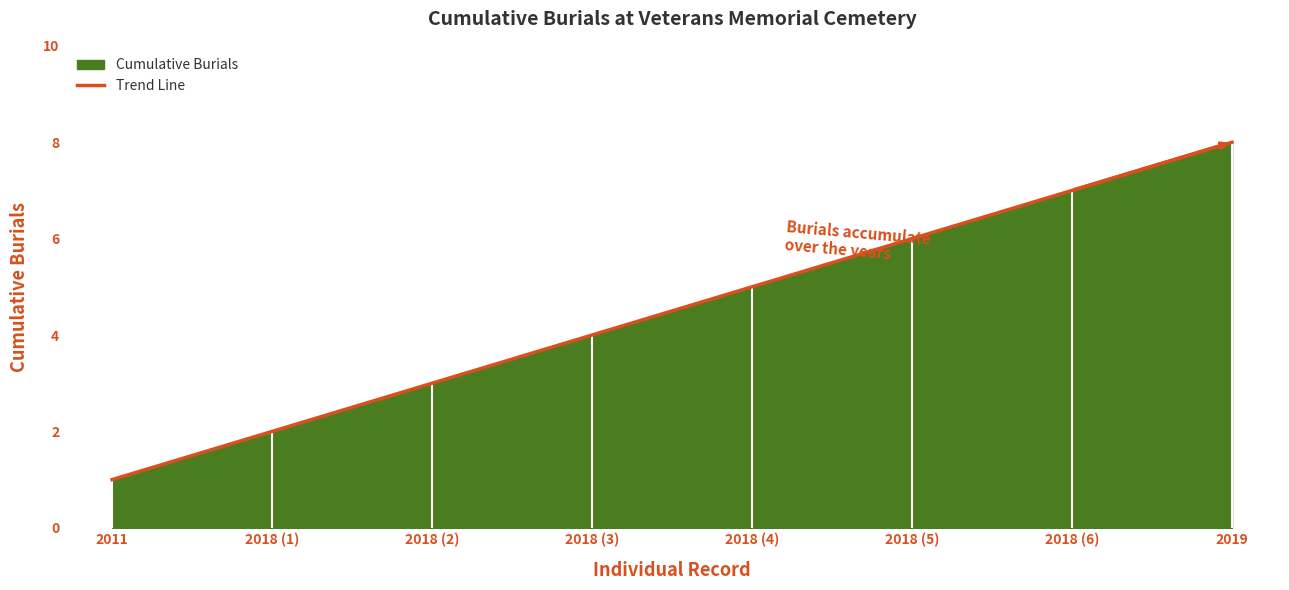

How many lines are shown in the chart?

1